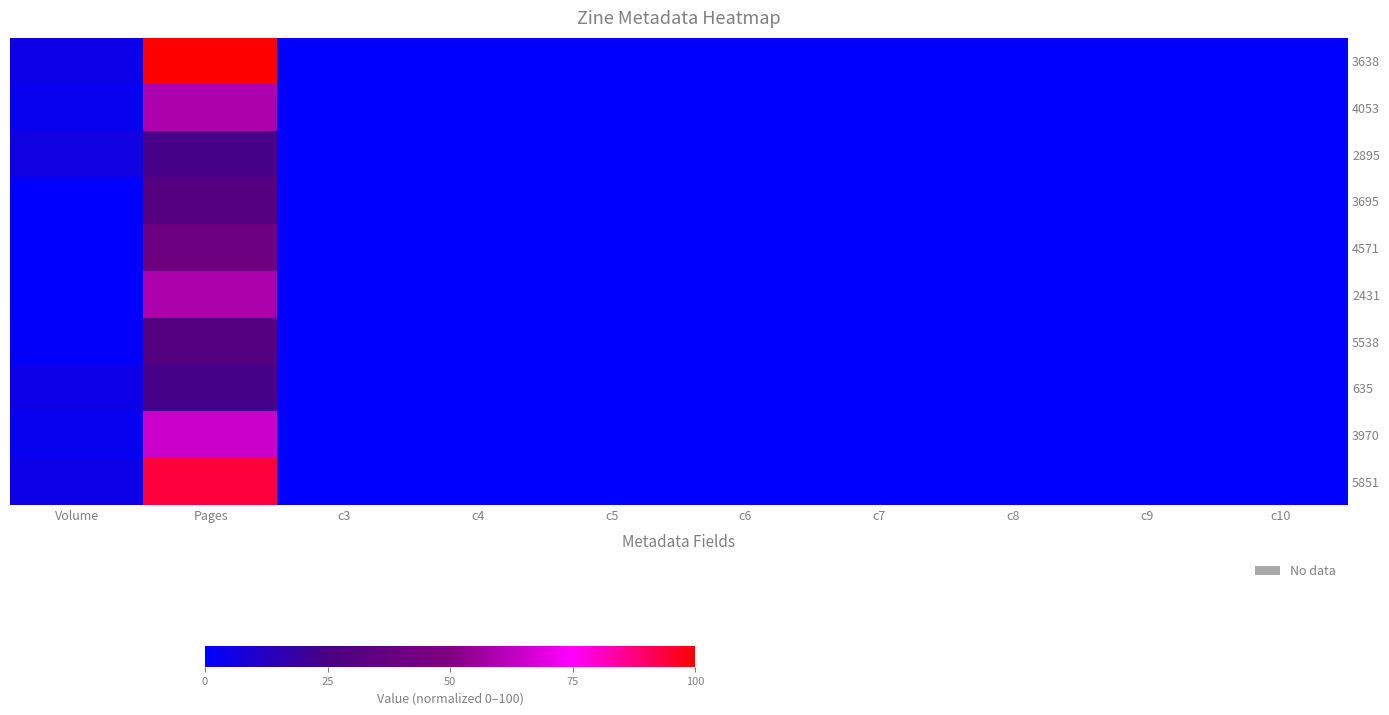

Reading left to right, transcribe all the data shown in this chart.

3638: Volume=3	Pages=68	c3=0	c4=0	c5=0	c6=0	c7=0	c8=0	c9=0	c10=0
4053: Volume=2	Pages=40	c3=0	c4=0	c5=0	c6=0	c7=0	c8=0	c9=0	c10=0
2895: Volume=4	Pages=16	c3=0	c4=0	c5=0	c6=0	c7=0	c8=0	c9=0	c10=0
3695: Volume=0	Pages=20	c3=0	c4=0	c5=0	c6=0	c7=0	c8=0	c9=0	c10=0
4571: Volume=0	Pages=28	c3=0	c4=0	c5=0	c6=0	c7=0	c8=0	c9=0	c10=0
2431: Volume=0	Pages=40	c3=0	c4=0	c5=0	c6=0	c7=0	c8=0	c9=0	c10=0
5538: Volume=1	Pages=20	c3=0	c4=0	c5=0	c6=0	c7=0	c8=0	c9=0	c10=0
635: Volume=3	Pages=16	c3=0	c4=0	c5=0	c6=0	c7=0	c8=0	c9=0	c10=0
3970: Volume=2	Pages=44	c3=0	c4=0	c5=0	c6=0	c7=0	c8=0	c9=0	c10=0
5851: Volume=3	Pages=64	c3=0	c4=0	c5=0	c6=0	c7=0	c8=0	c9=0	c10=0